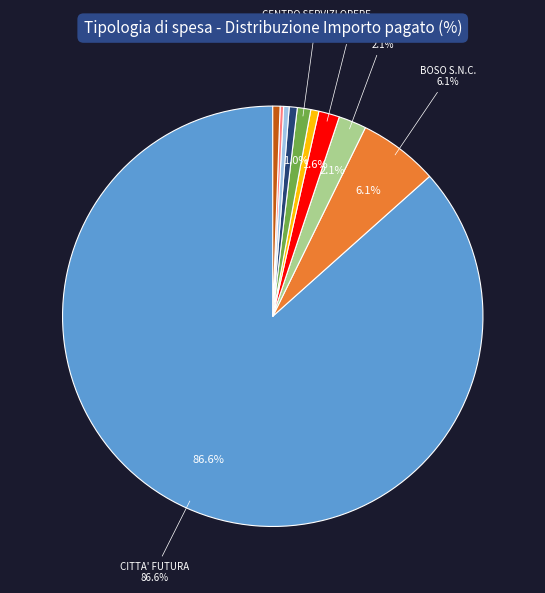

Does any single category account for the majority?

Yes